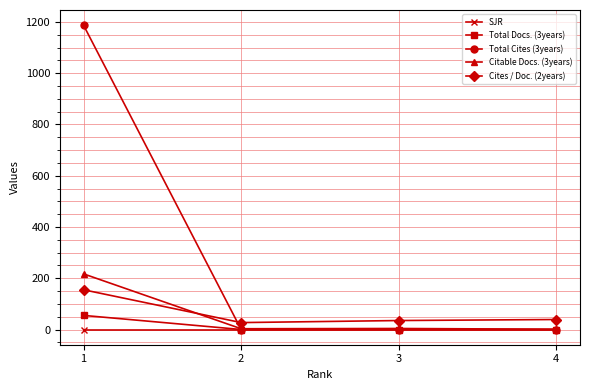

What is the sum of the Cites / Doc. (2years) values at 1 and 2?

182